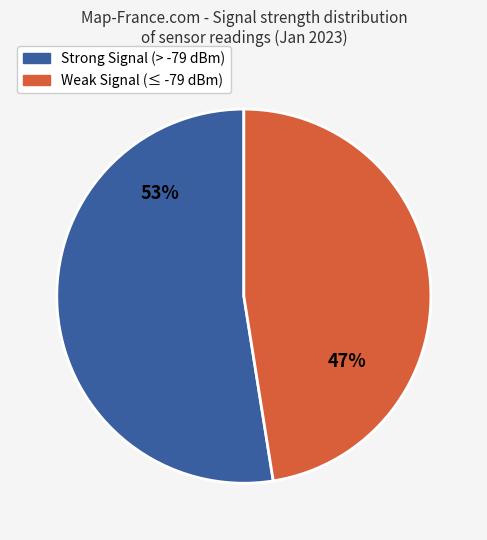

Is there any slice that represents more than half of the pie?

Yes